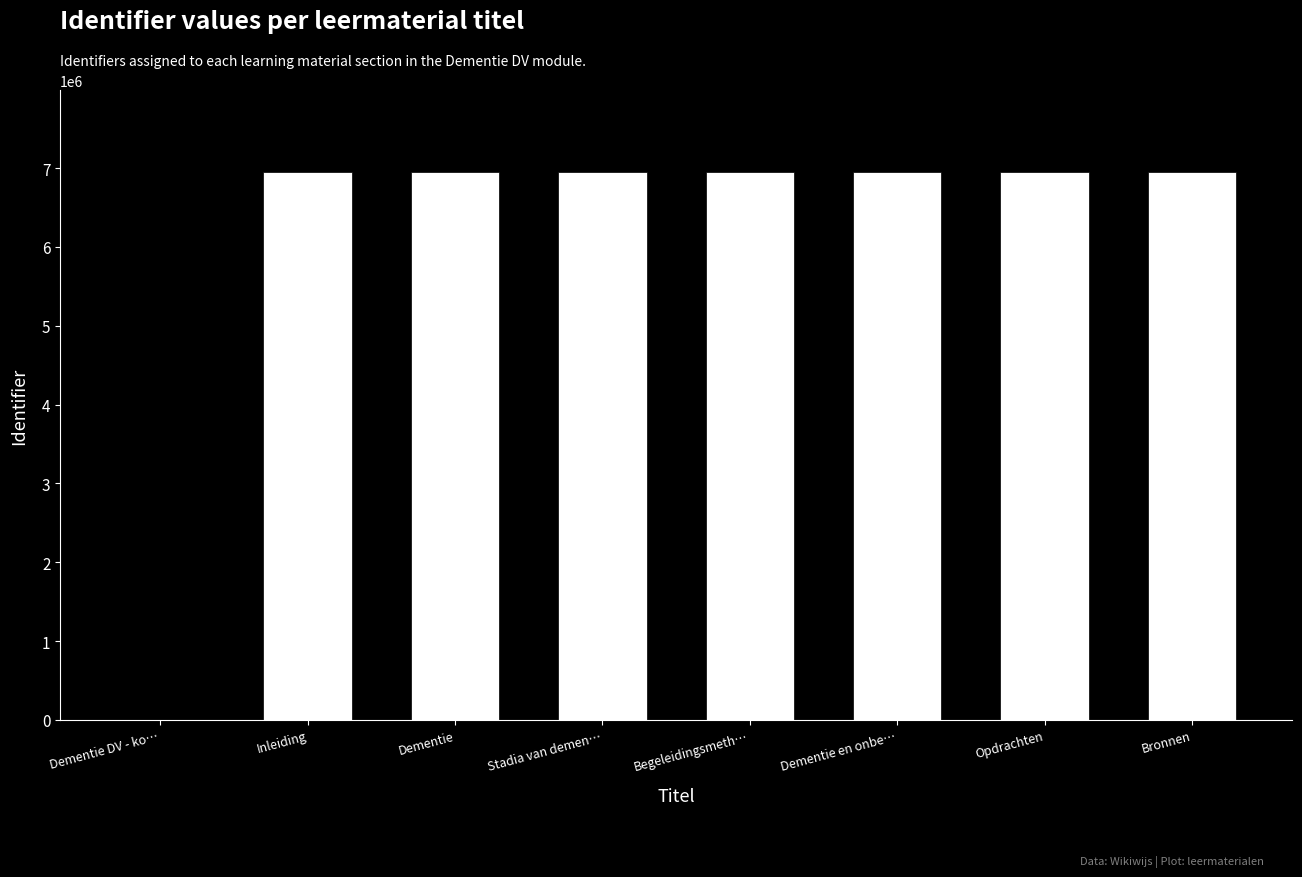

Is it true that the value at Opdrachten is 3435125?

False